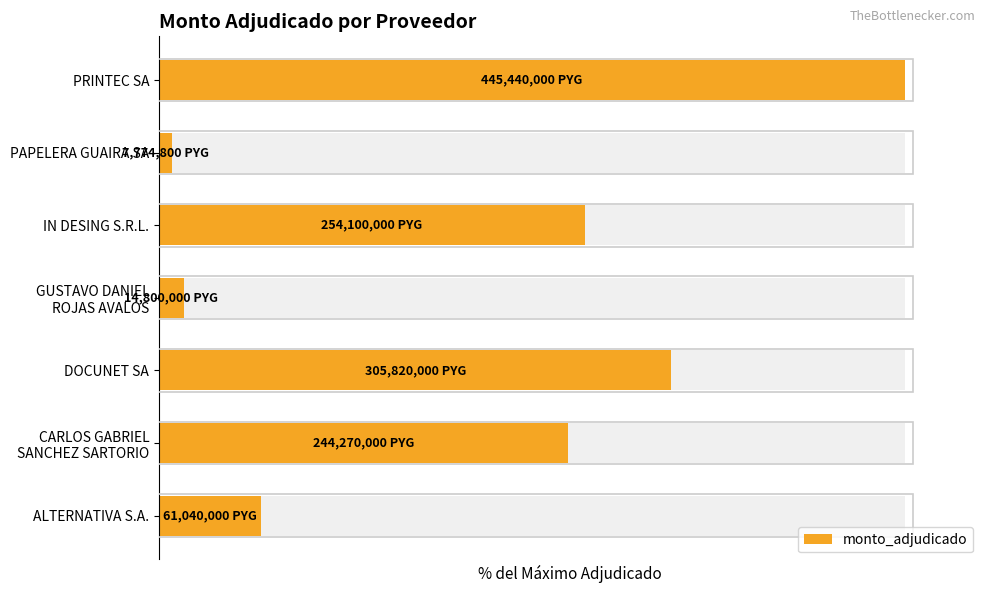

The chart shows a value of 76.9 at CARLOS GABRIEL SANCHEZ SARTORIO. True or false?

False